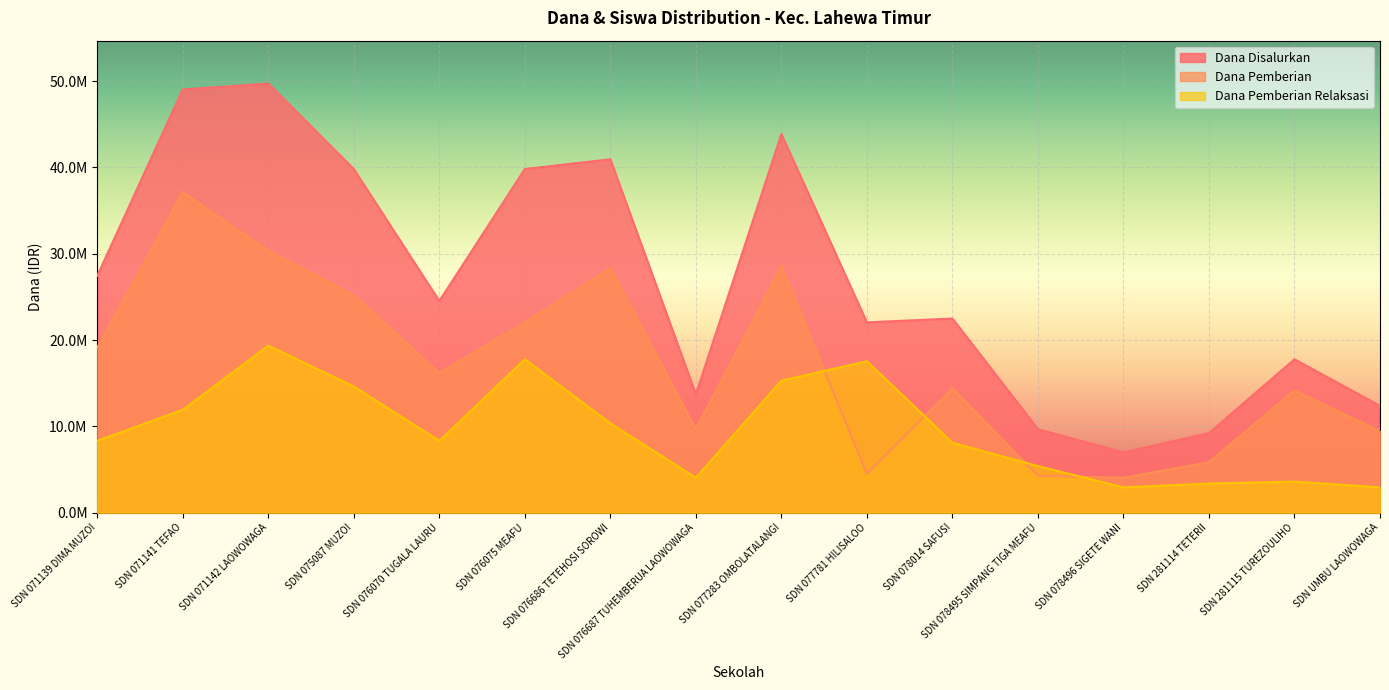

What is the label of the 9th point from the right?

SDN 076687 TUHEMBERUA LAOWOWAGA